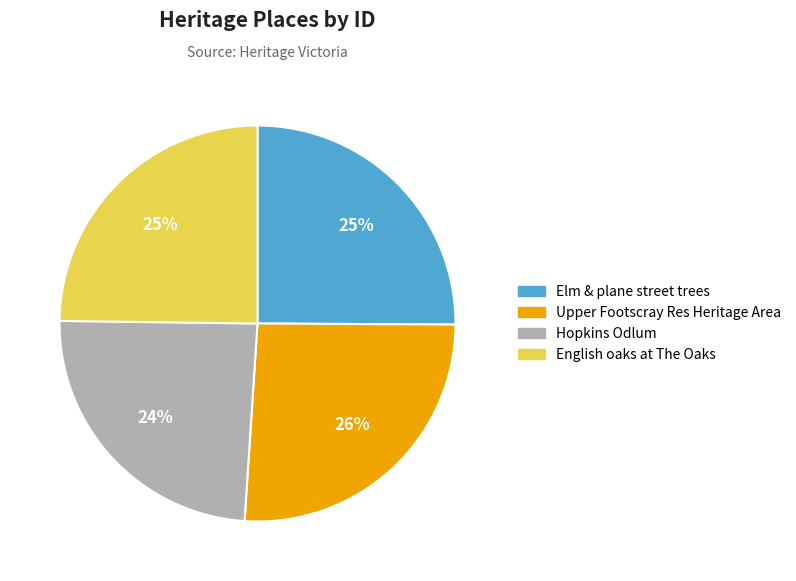

To the nearest percent, what is the average slice percentage?

25%